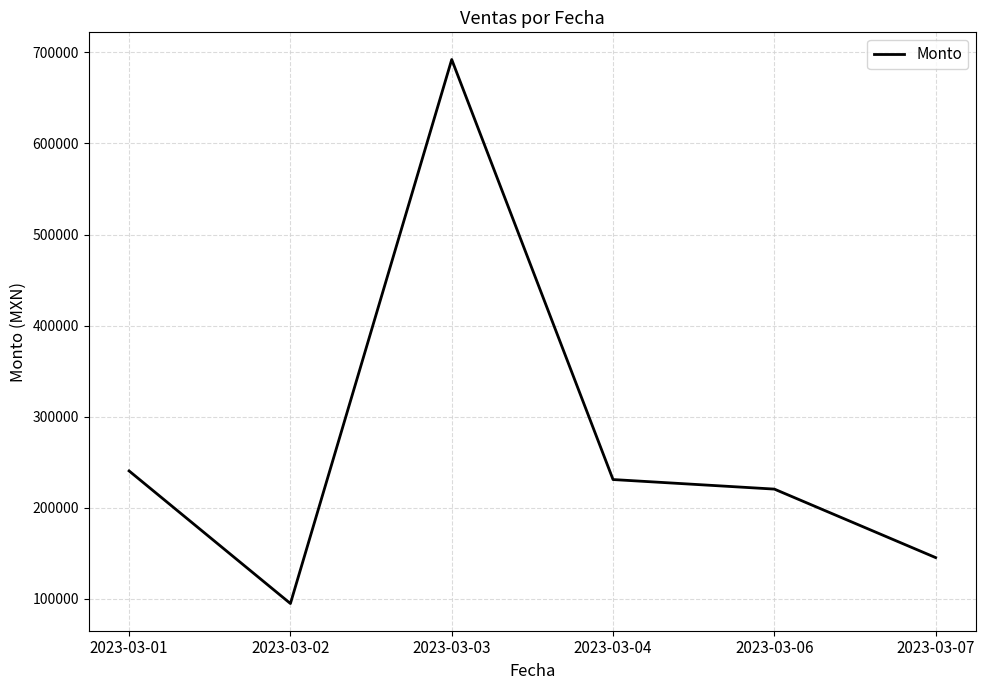

List the labels in order of value, largest first.

2023-03-03, 2023-03-01, 2023-03-04, 2023-03-06, 2023-03-07, 2023-03-02